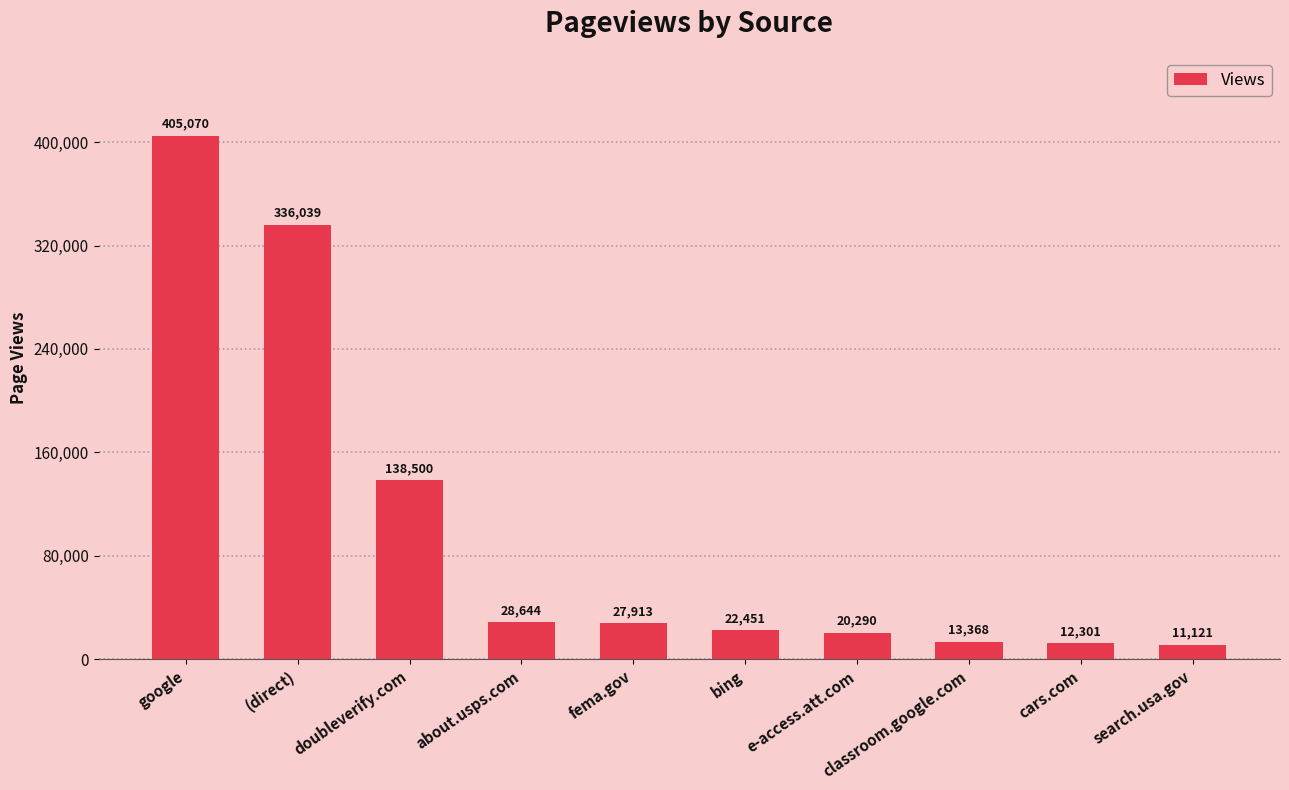

Rank the categories by value from lowest to highest.

search.usa.gov, cars.com, classroom.google.com, e-access.att.com, bing, fema.gov, about.usps.com, doubleverify.com, (direct), google